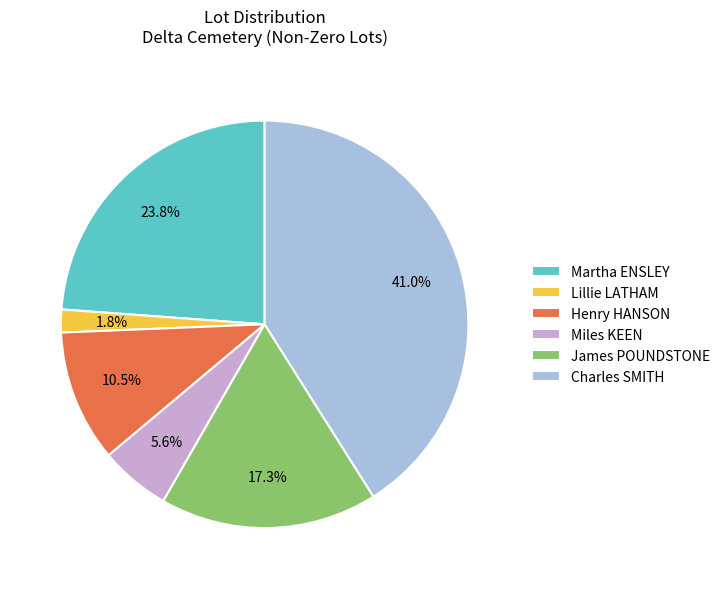

Count the number of slices in the pie.

6